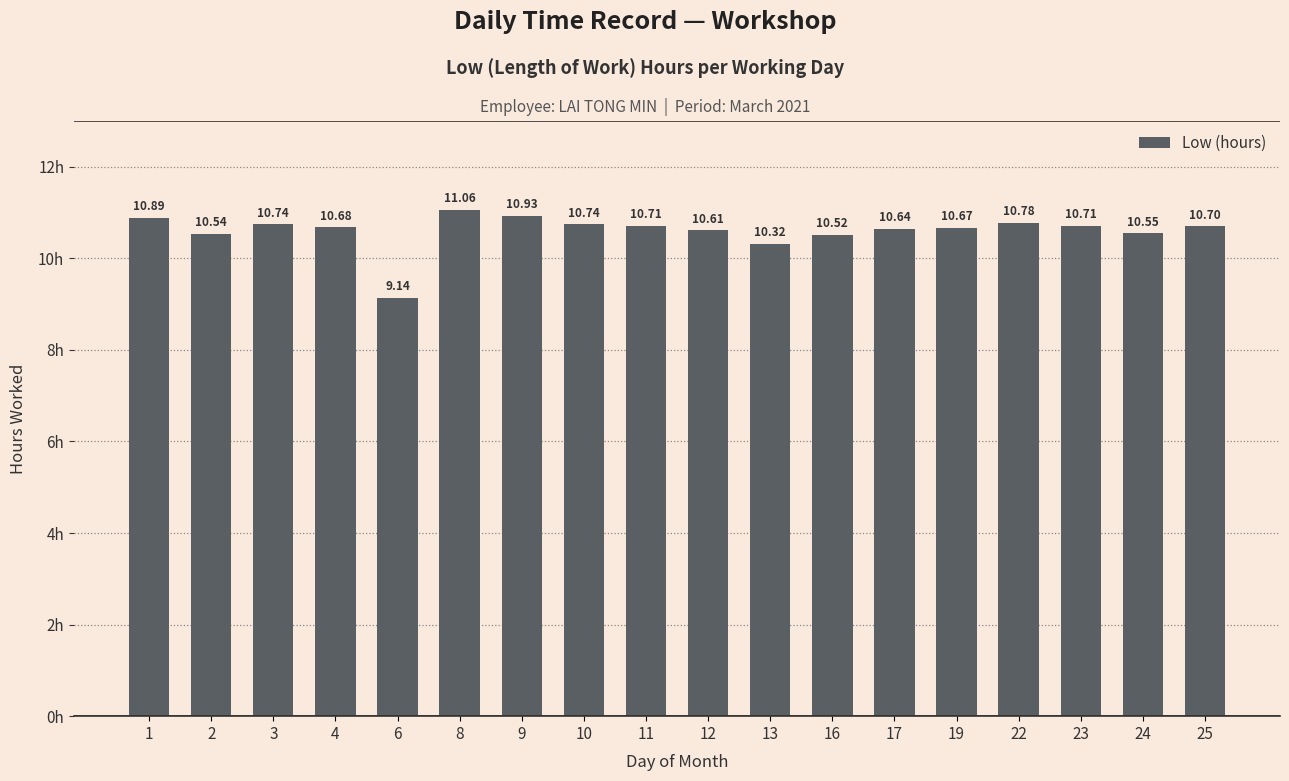

Approximately how many times larger is the value at 9 compared to 1?

1.0